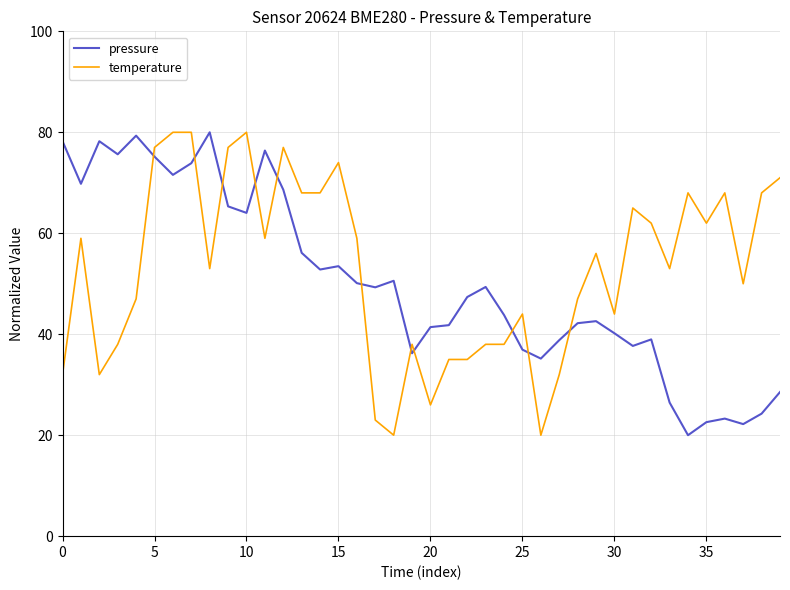

What is the lowest value of the pressure series?

20.0